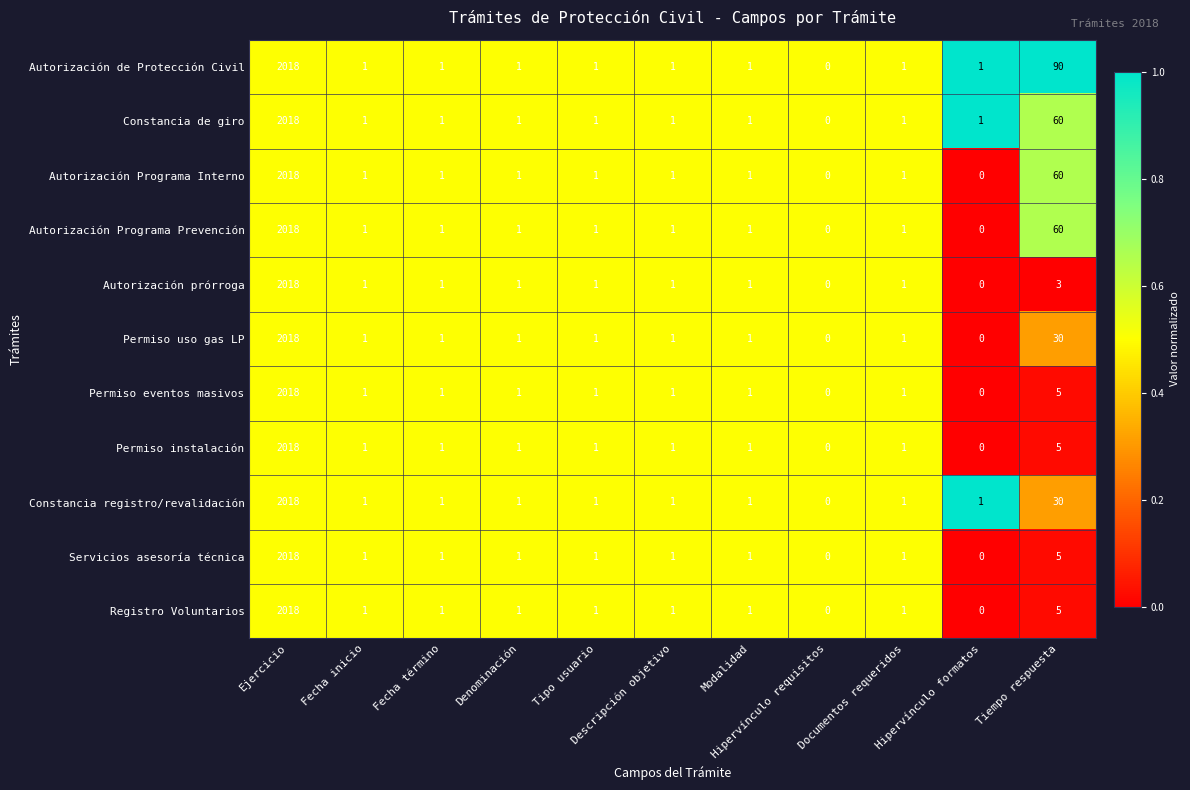

At which category is the sum across all series the highest?

Ejercicio